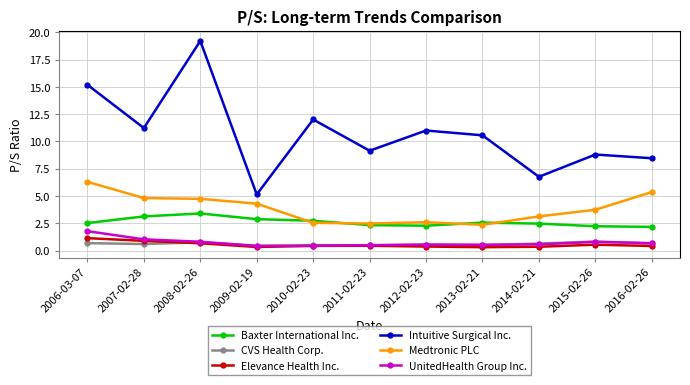

What is the total value across all series at 2011-02-23?

15.4